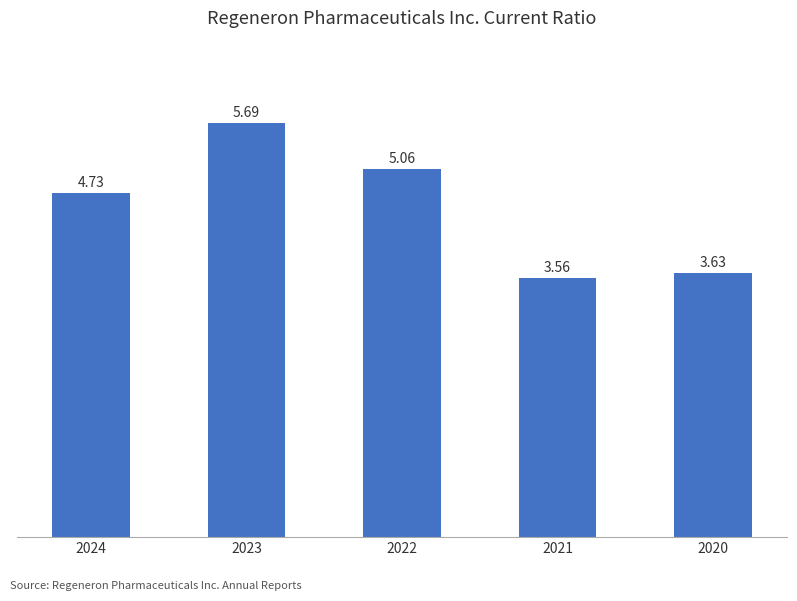

The chart shows a value of 5.7 at 2023. True or false?

True